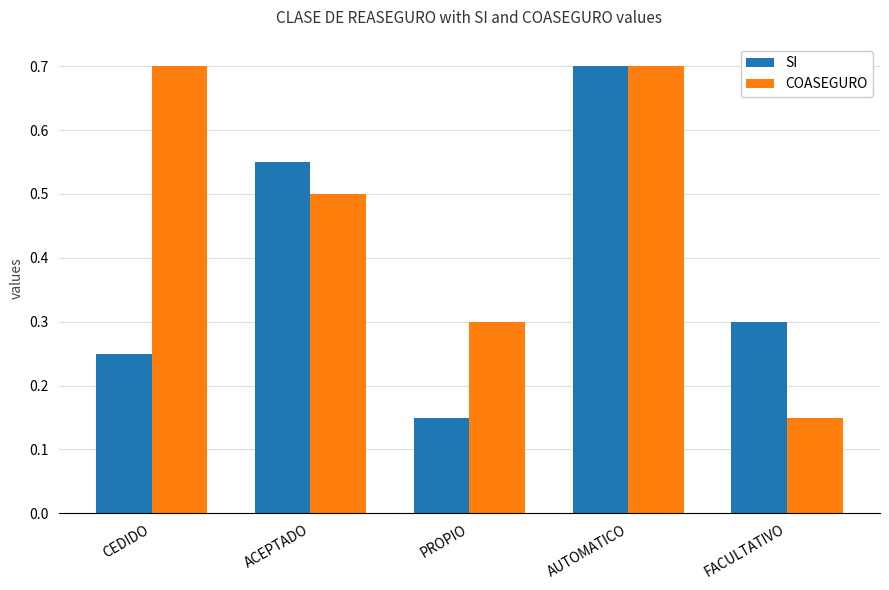

Is the value of SI at ACEPTADO greater than the value of COASEGURO at PROPIO?

Yes